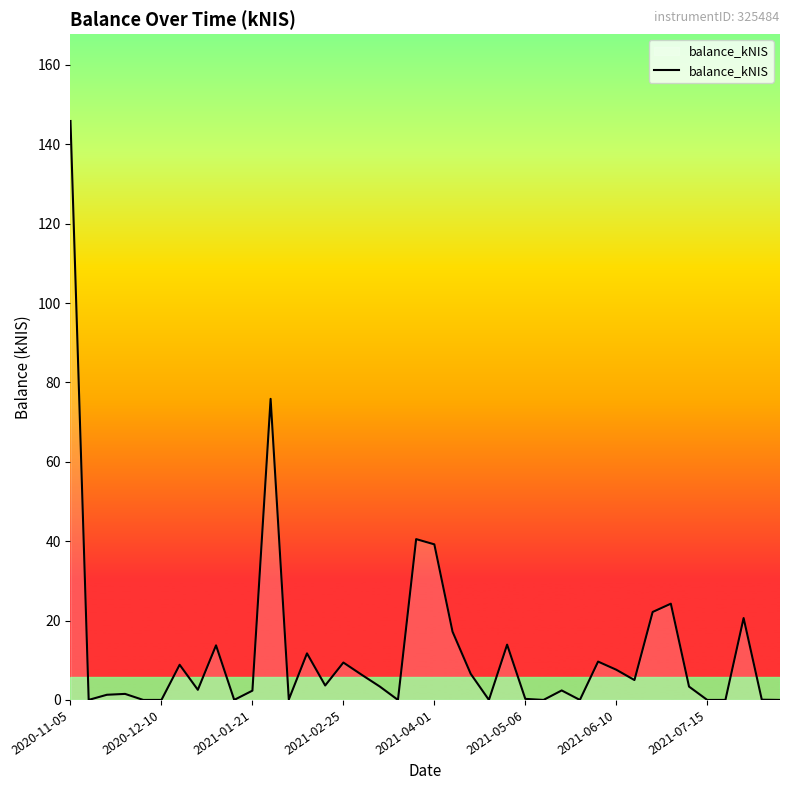

What is the greatest value displayed?

145.9